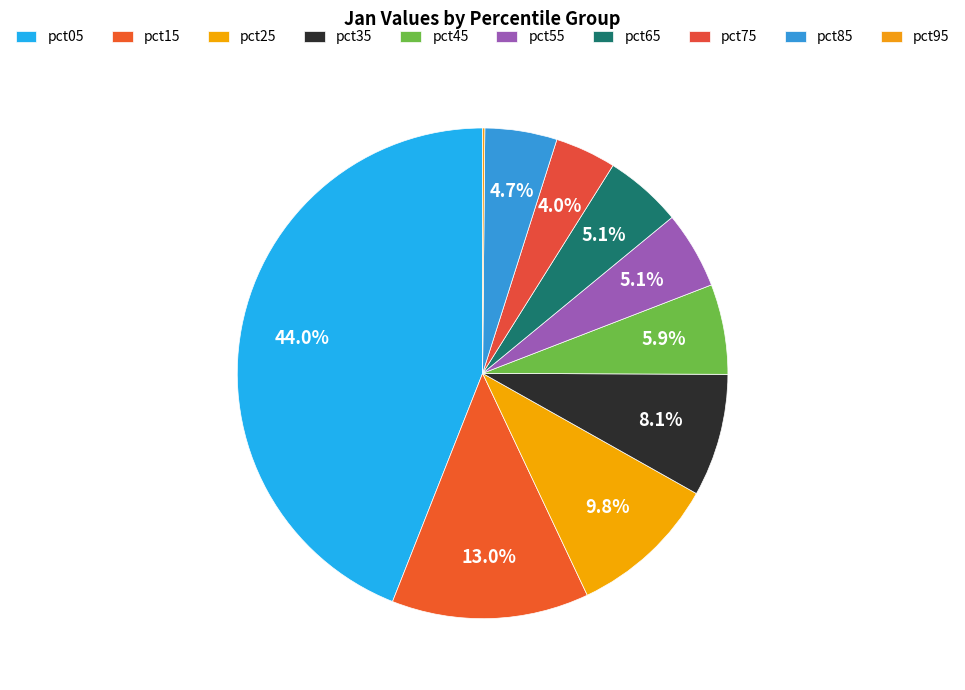

How many segments does this pie chart have?

10